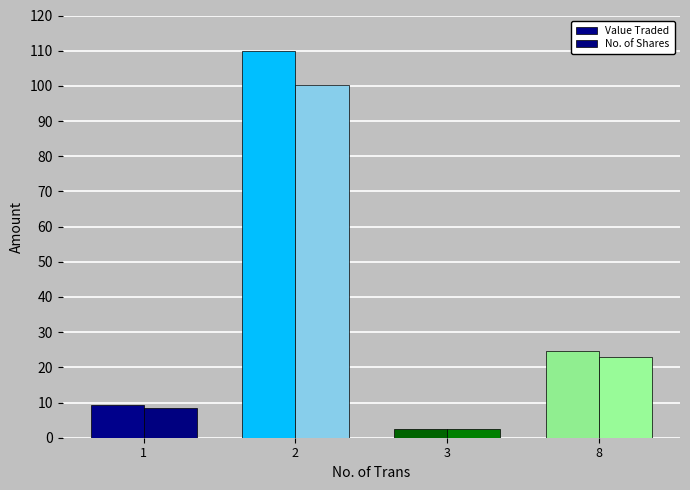

What is the greatest value displayed?

110.0